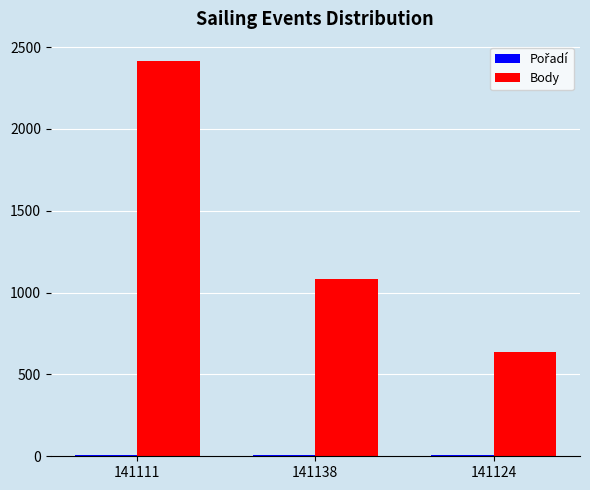

Where is Body nearest to the value 1524?

141138